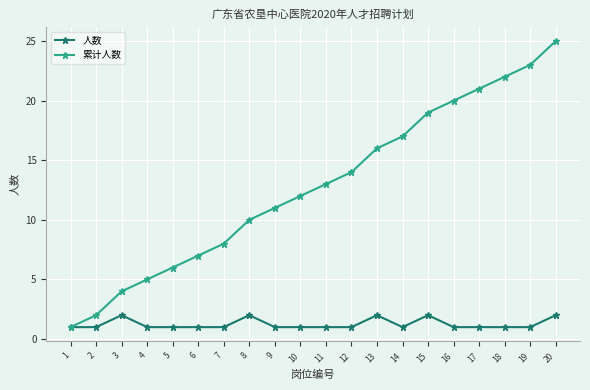

What is the highest value of the 累计人数 series?

25